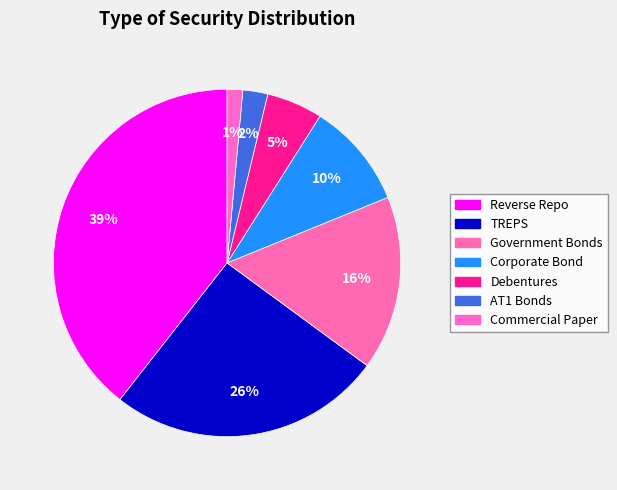

Count the number of slices in the pie.

7